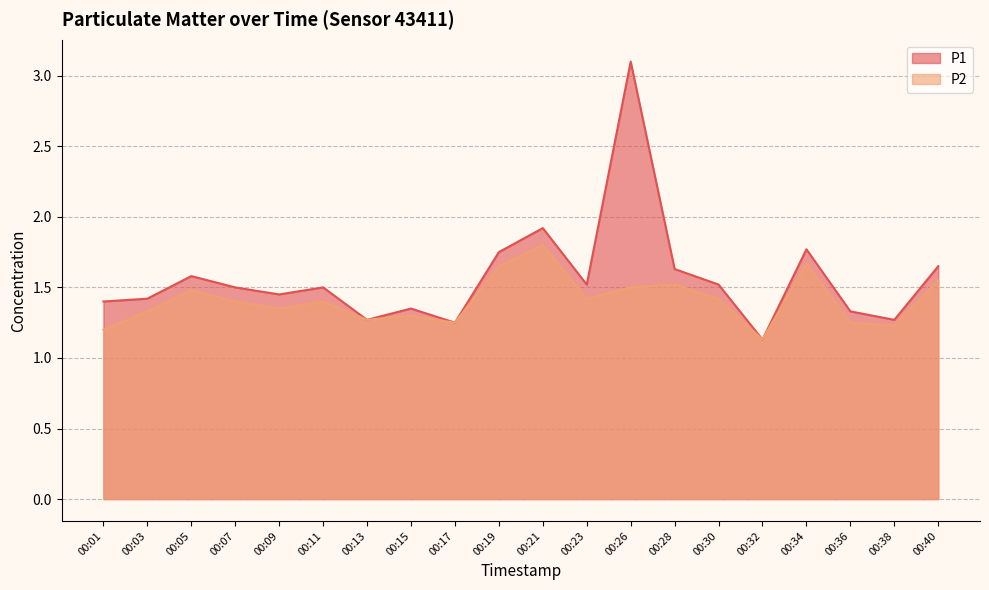

Does the chart have visible grid lines?

Yes